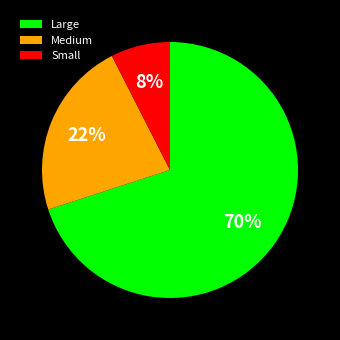

The Small slice represents 17% of the pie. True or false?

False